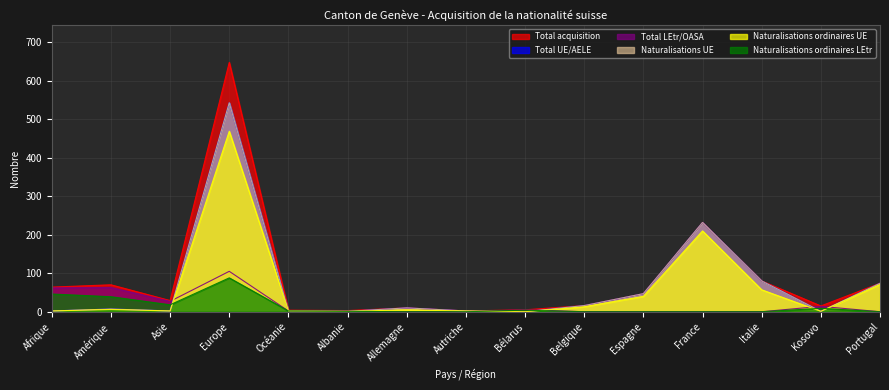

At which label does Total UE/AELE first exceed 7?

Europe